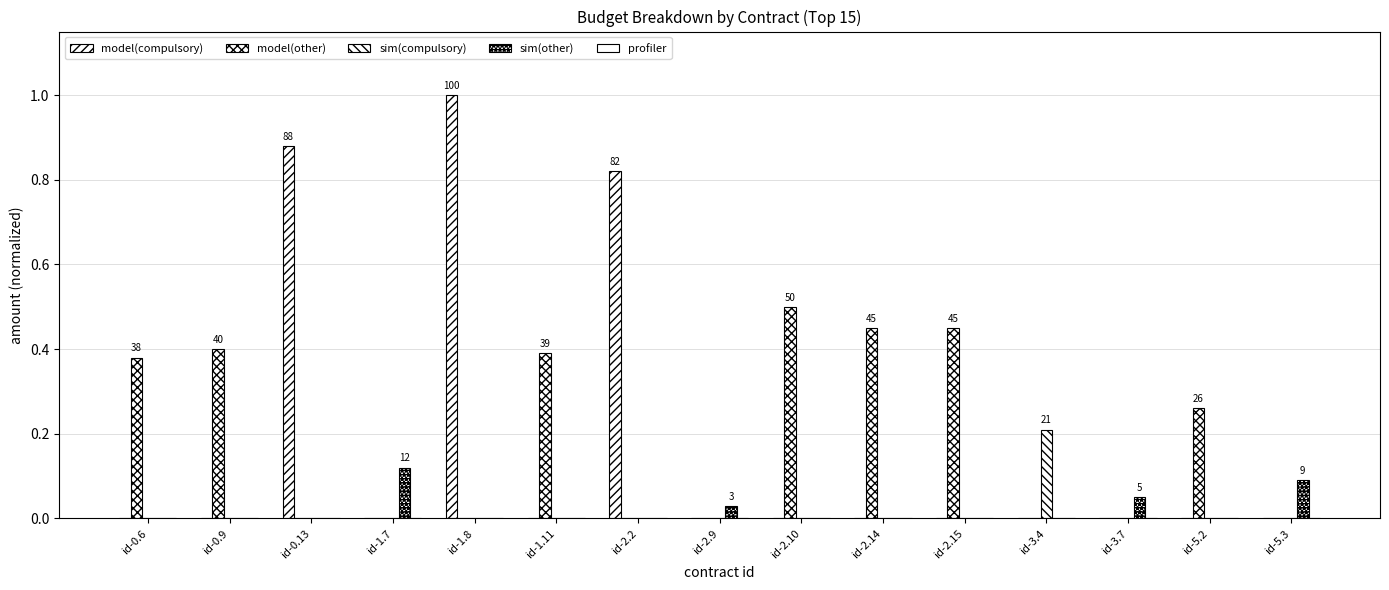

How many groups of bars are there?

15